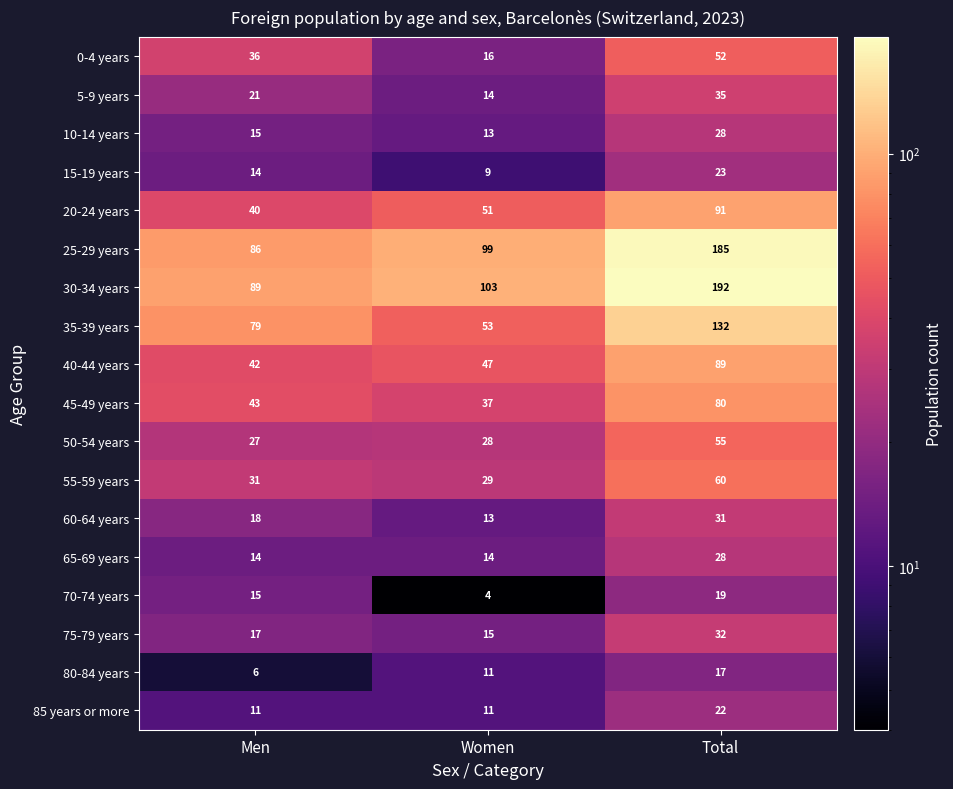

Which series has the largest range (max minus min)?

30-34 years